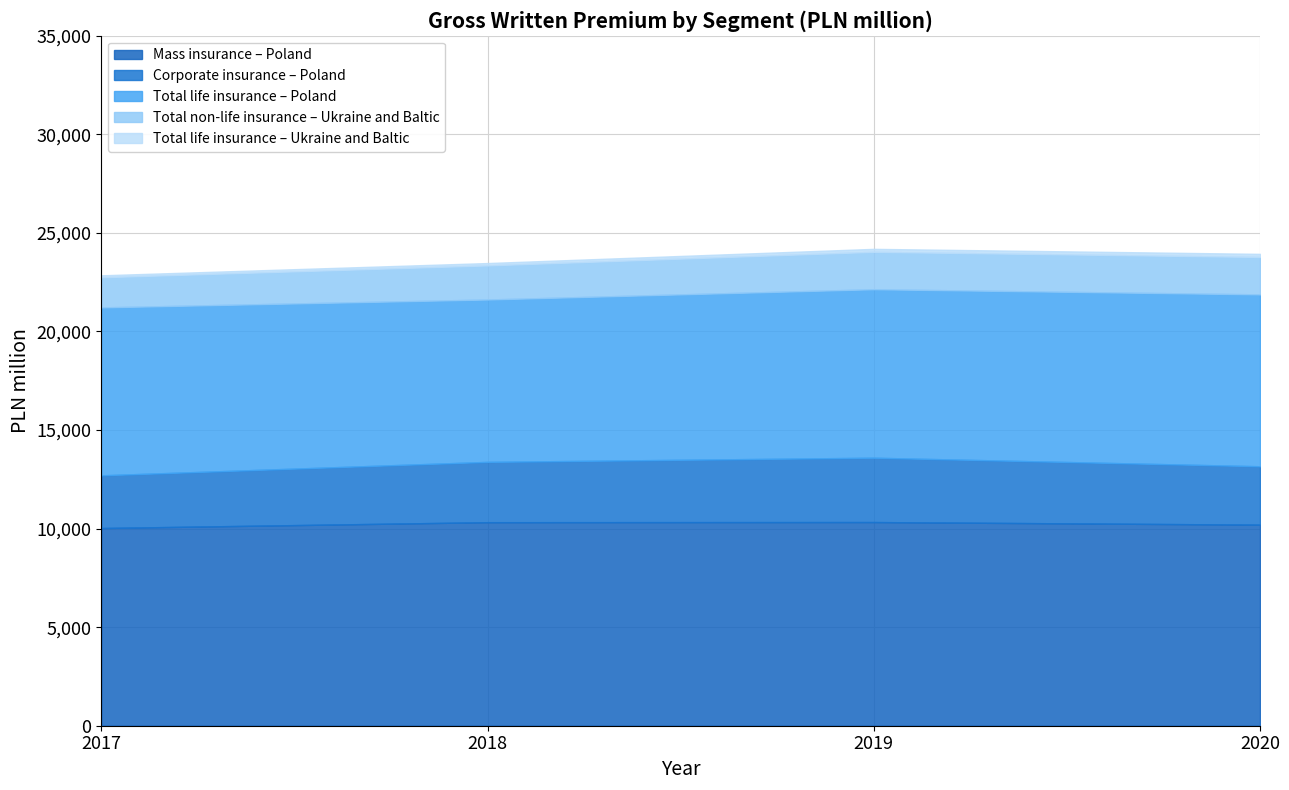

List the labels in order of 2018 value, largest first.

Mass insurance – Poland, Total life insurance – Poland, Corporate insurance – Poland, Total non-life insurance – Ukraine and Baltic, Total life insurance – Ukraine and Baltic